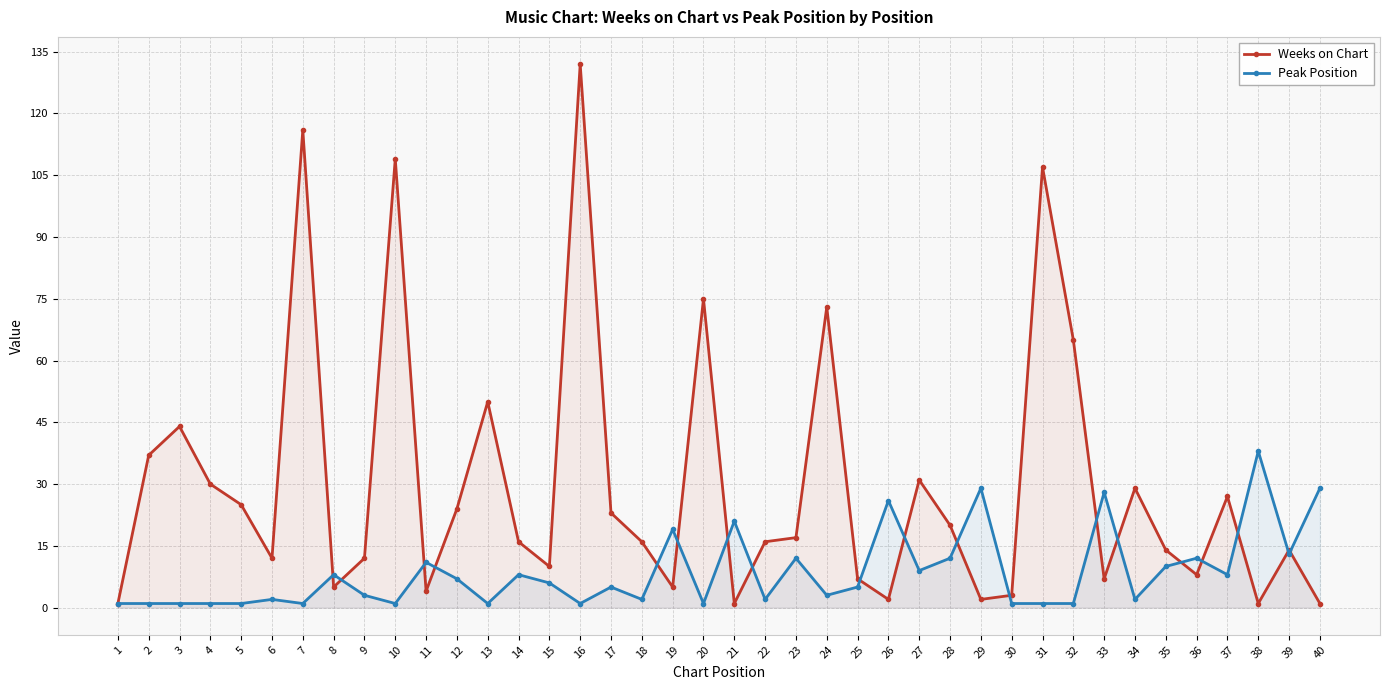

True or false: Weeks on Chart and Peak Position intersect in this chart.

True